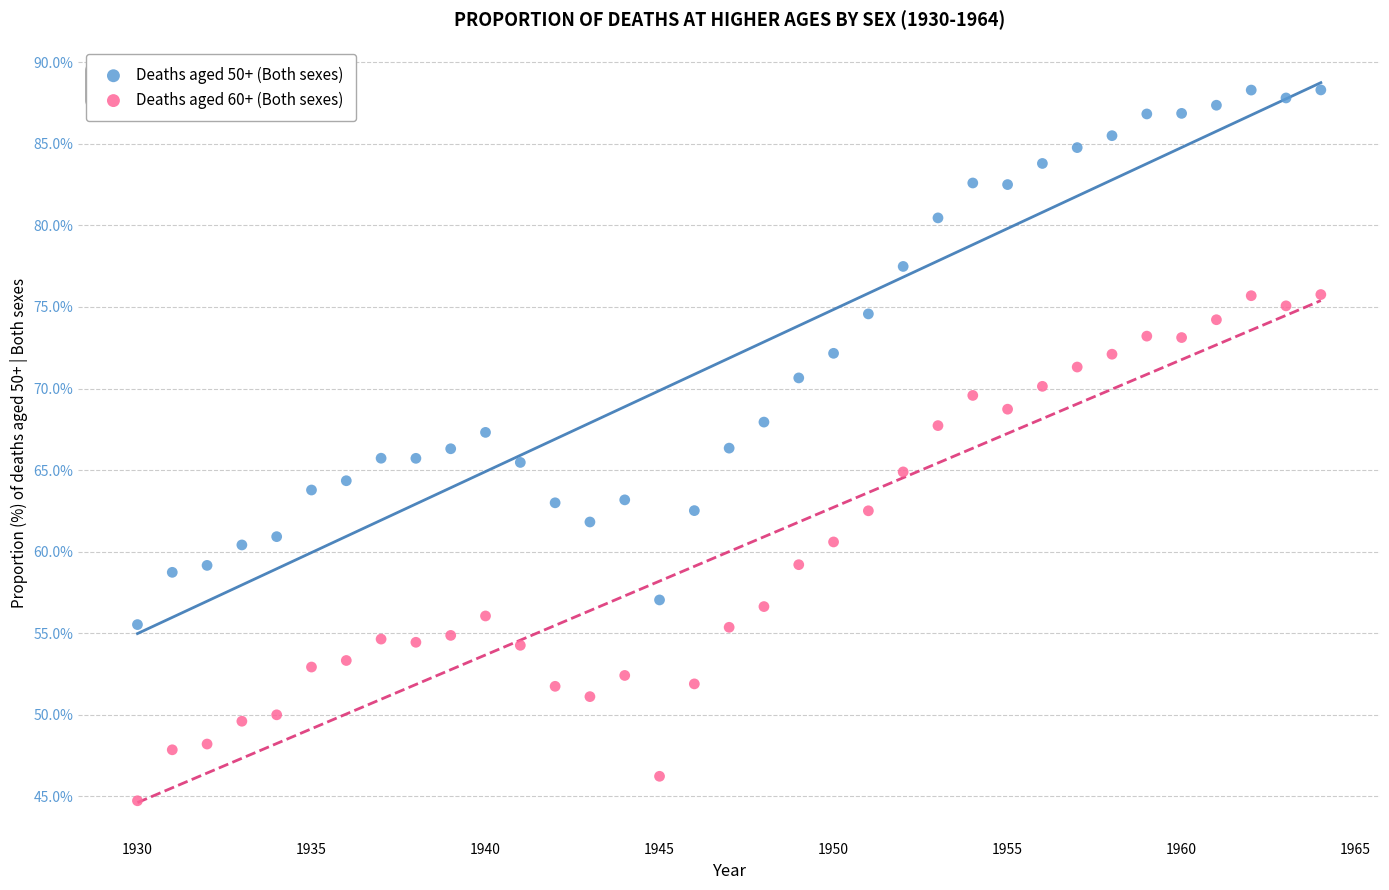

Across all data points, what is the range of Y values (max minus min)?

43.6